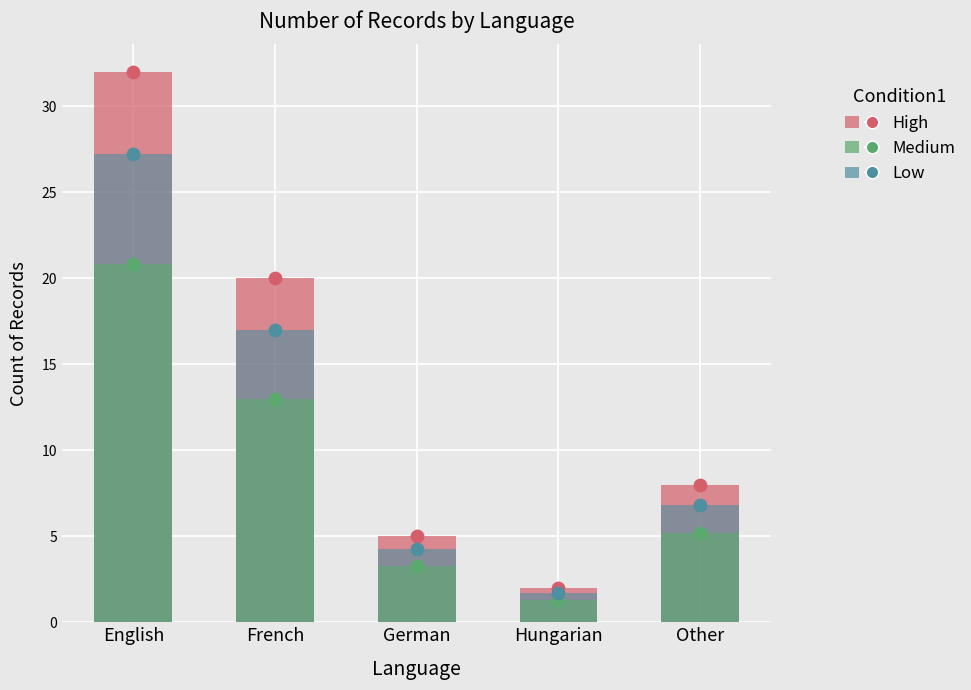

Which series has the widest spread of Y values?

High